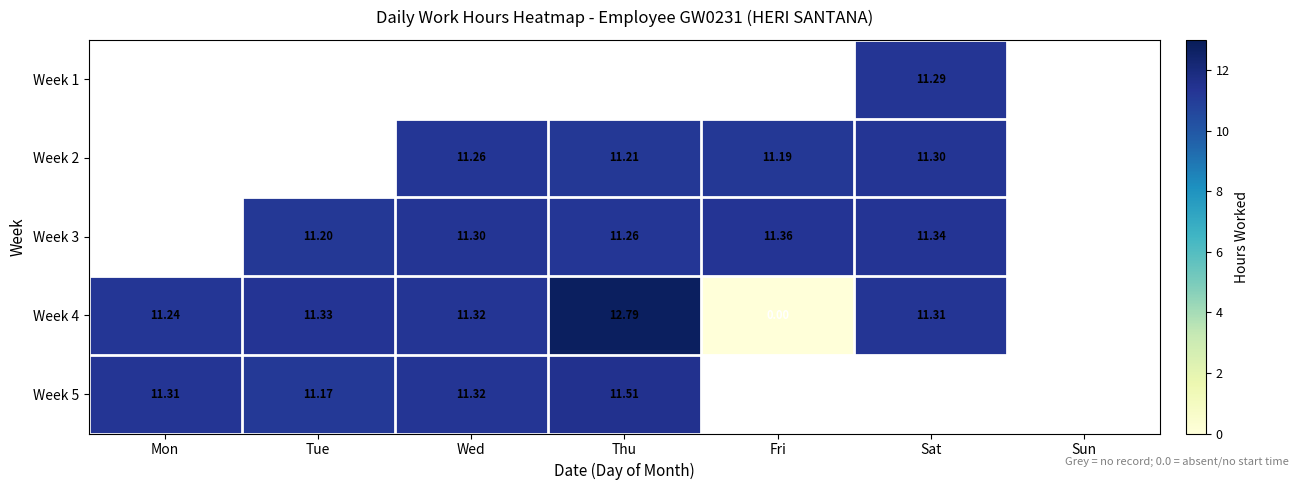

Rank the series at Wed from lowest to highest value.

Week 1, Week 2, Week 3, Week 4, Week 5